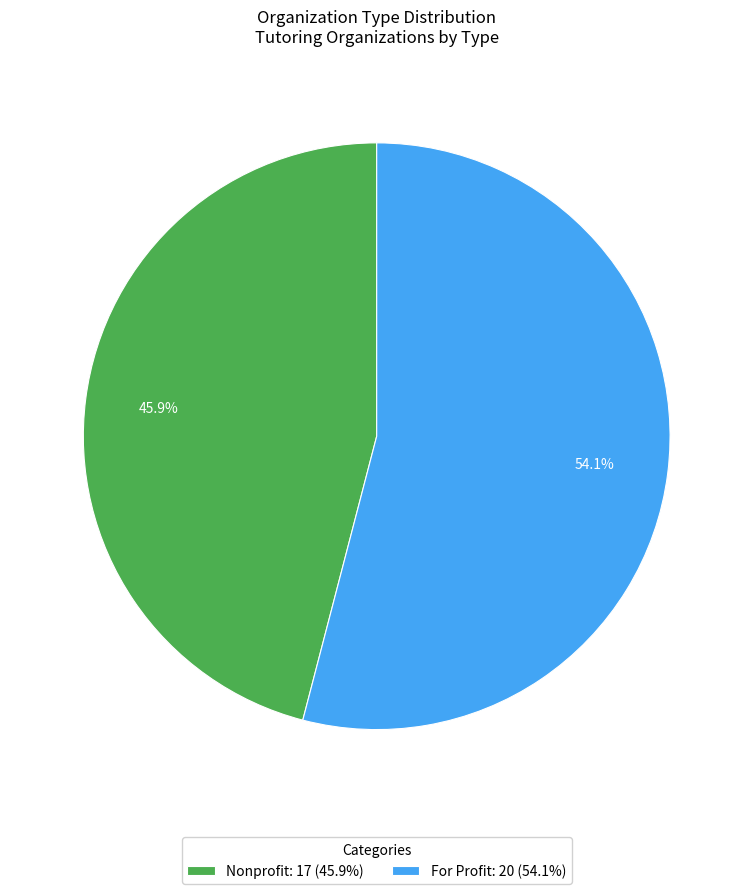

Between For Profit and Nonprofit, which is larger?

For Profit